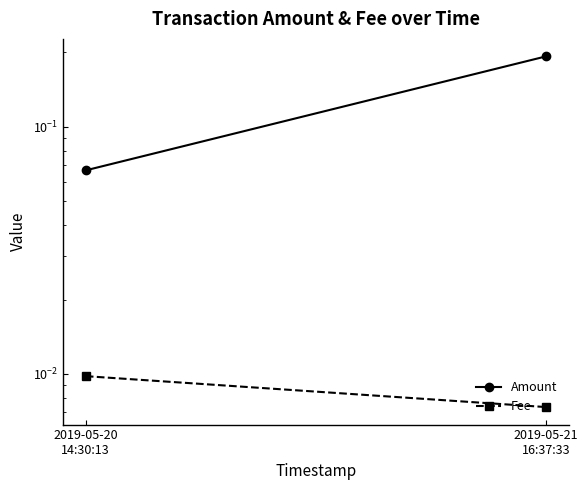

What is the label of the 1st point from the right?

2019-05-21
16:37:33